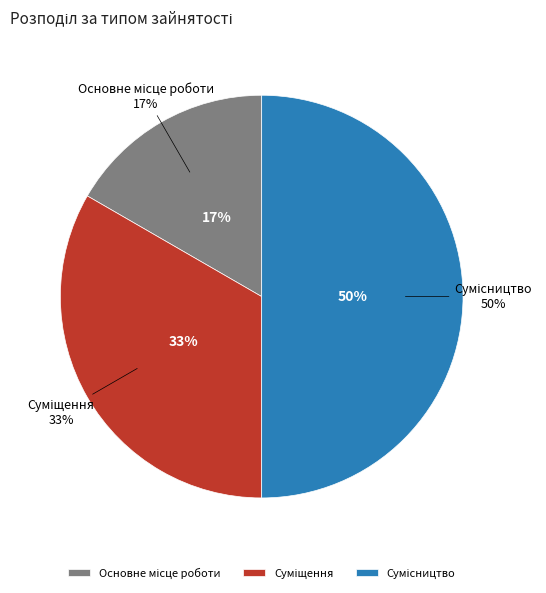

To the nearest percent, what percentage of the pie is Основне місце роботи?

17%